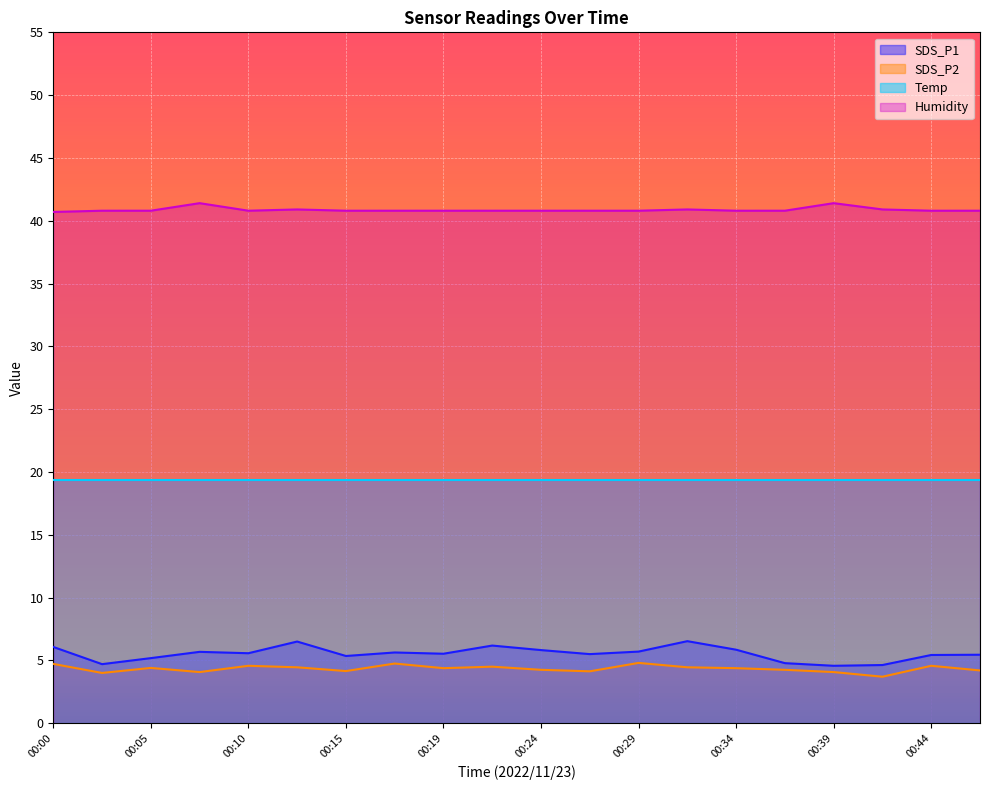

True or false: SDS_P2 and SDS_P1 intersect in this chart.

False